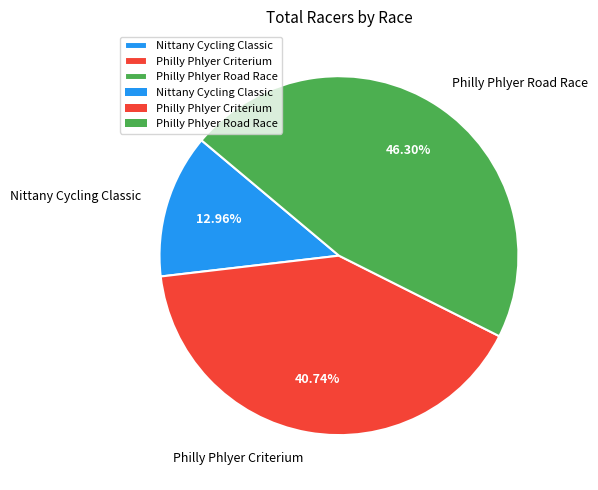

To the nearest percent, what portion does Nittany Cycling Classic represent?

13%